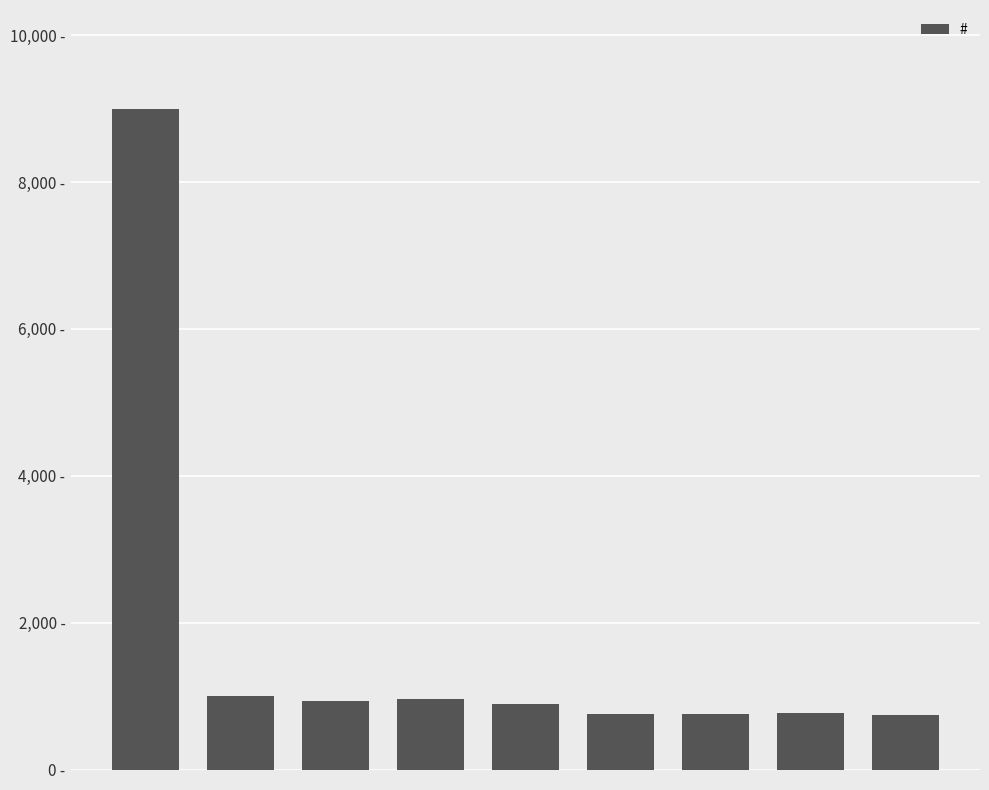

Are the bars horizontal?

No